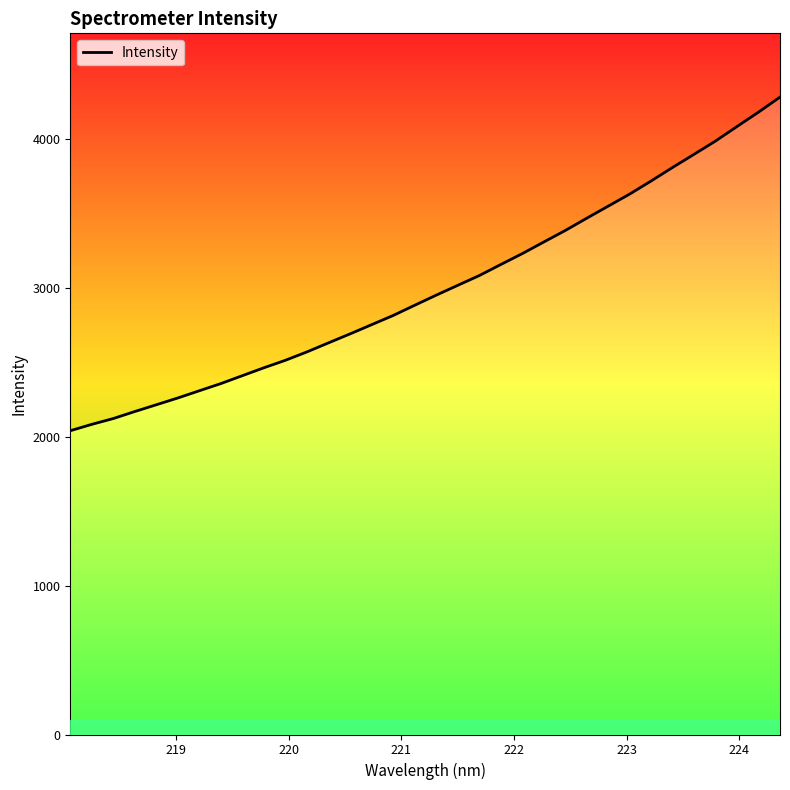

What is the greatest value displayed?

4282.7